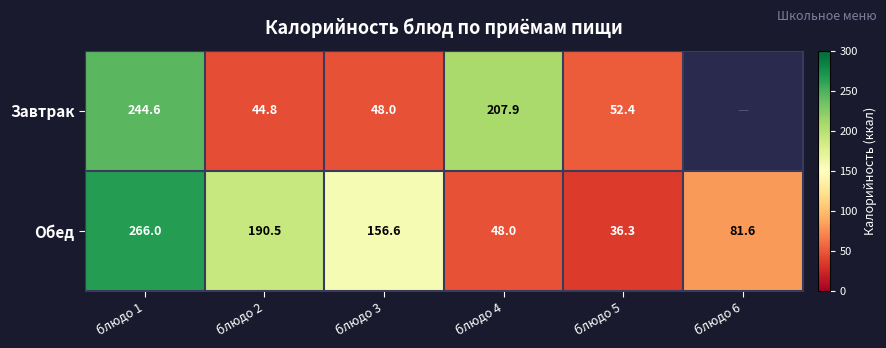

What is the minimum value shown in the chart?

36.3